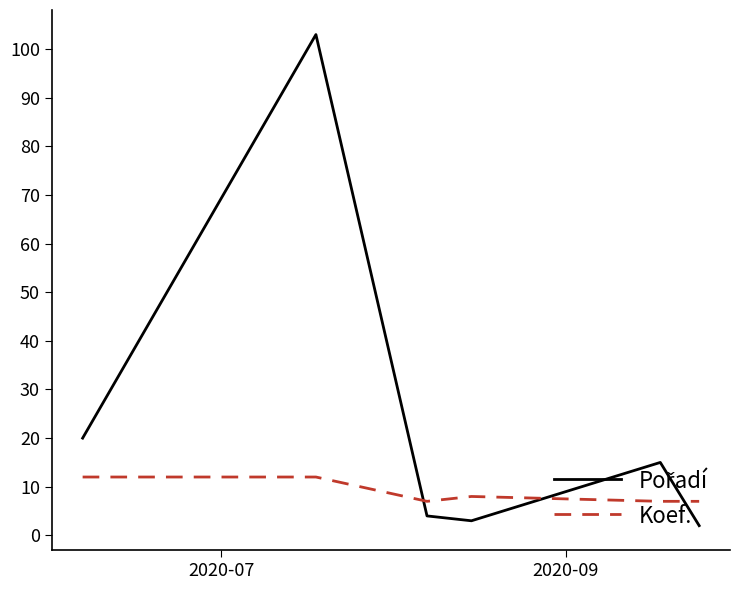

What is the greatest value displayed?

103